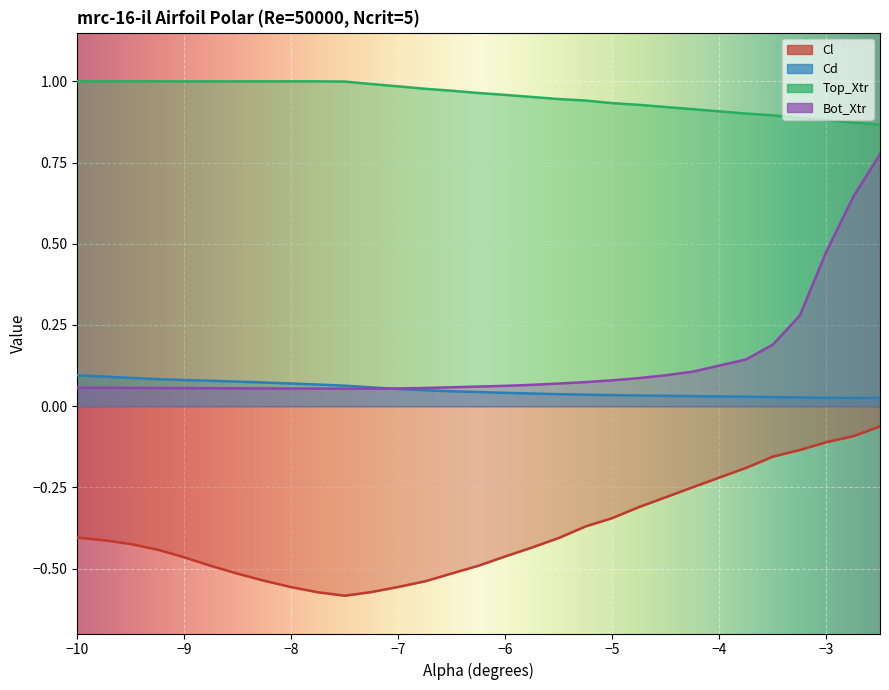

What is the label of the 30th point from the left?

-2.5